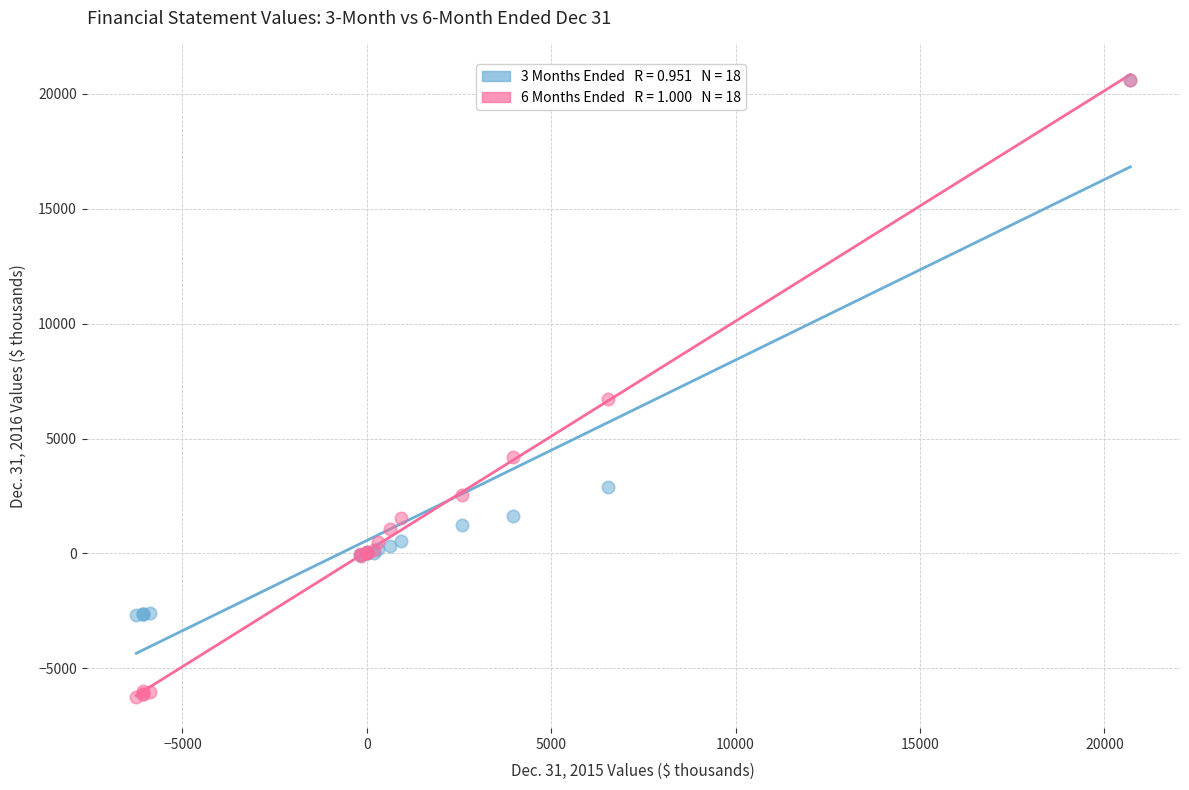

Across all series, what Y value is closest to 7186?

6730.0